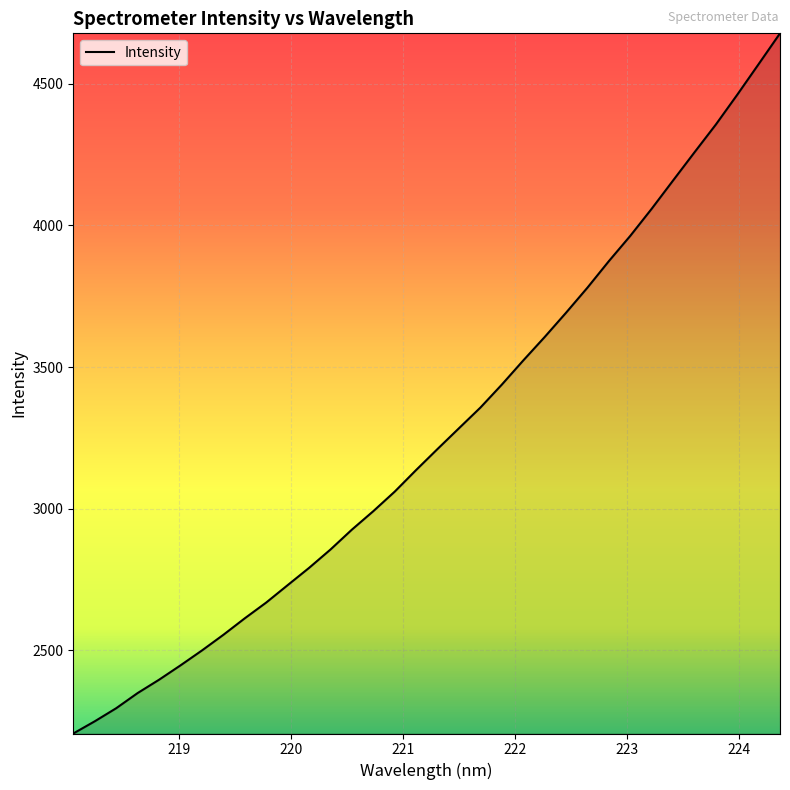

What is the greatest value displayed?

4677.5